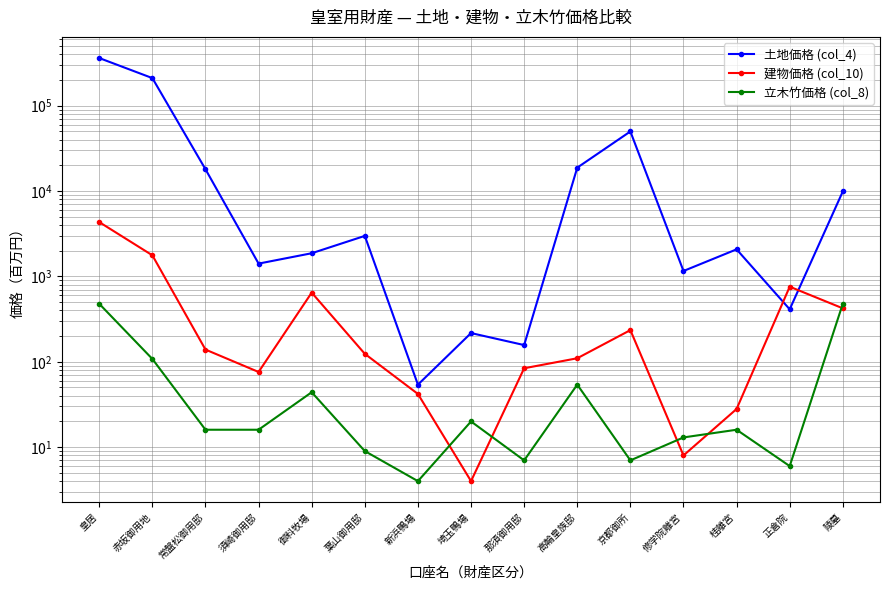

Reading left to right, what are all the values shown in this chart?

土地価格 (col_4): 361565	210527	18008	1413	1869	2984	54	217	157	18807	49914	1158	2076	412	9904
建物価格 (col_10): 4331	1768	139	76	646	124	42	4	84	110	235	8	28	758	423
立木竹価格 (col_8): 478	108	16	16	44	9	4	20	7	54	7	13	16	6	479